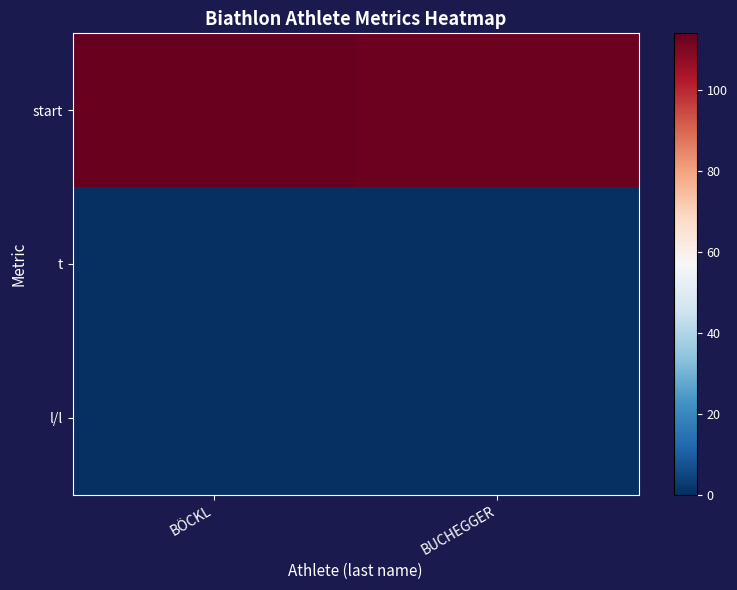

Reading left to right, transcribe all the data shown in this chart.

start: BÖCKL=114	BUCHEGGER=113
t: BÖCKL=0	BUCHEGGER=0
l/l: BÖCKL=0	BUCHEGGER=0